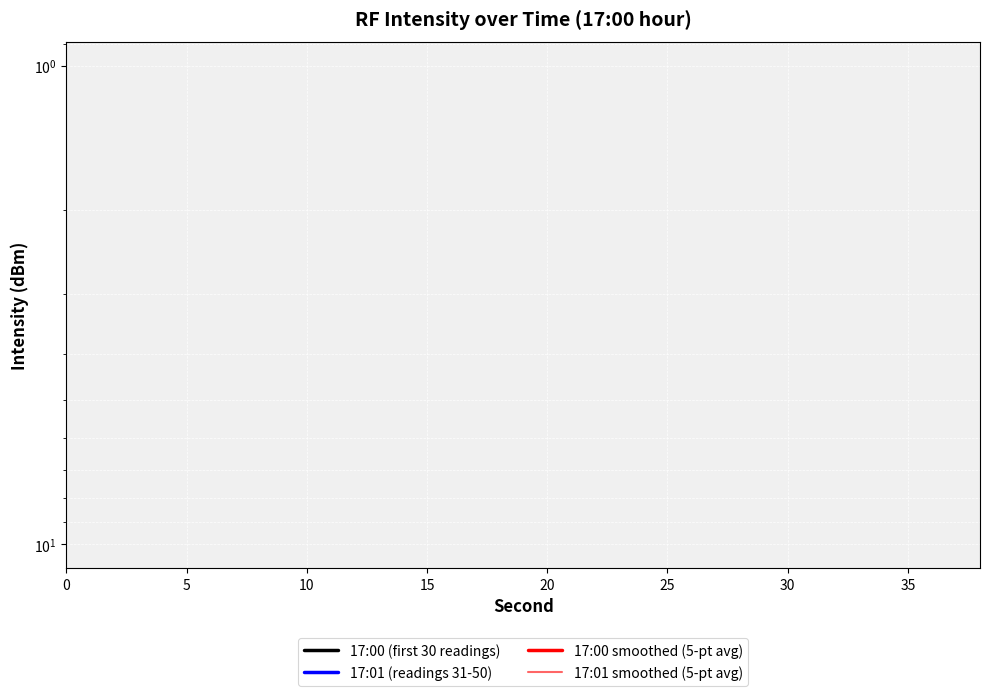

Which series has the largest range (max minus min)?

17:00 (first 30 readings)